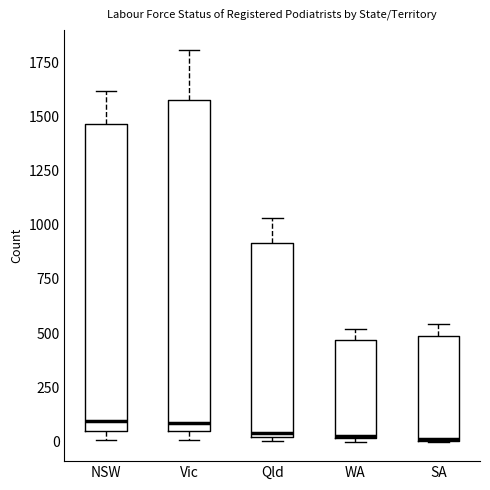

Comparing the boxes themselves (not the whiskers), which one is the tallest?

Vic